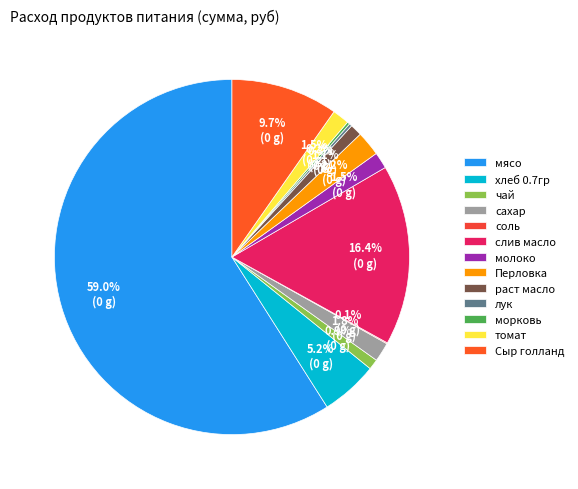

To the nearest percent, what portion does сахар represent?

2%